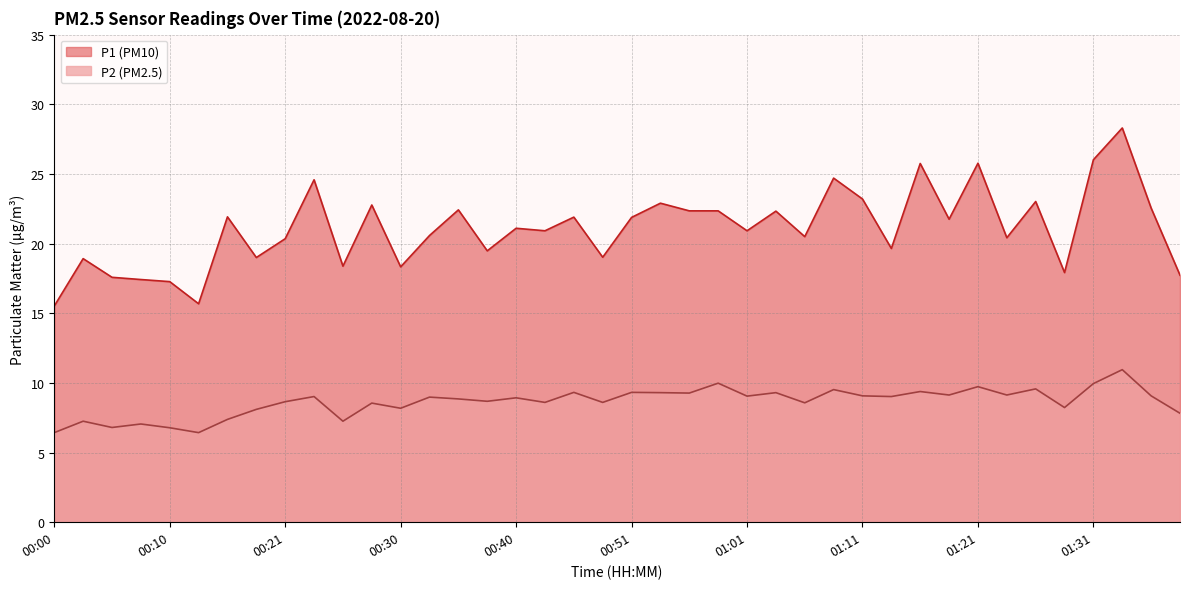

Does the chart display data point markers on the line(s)?

No